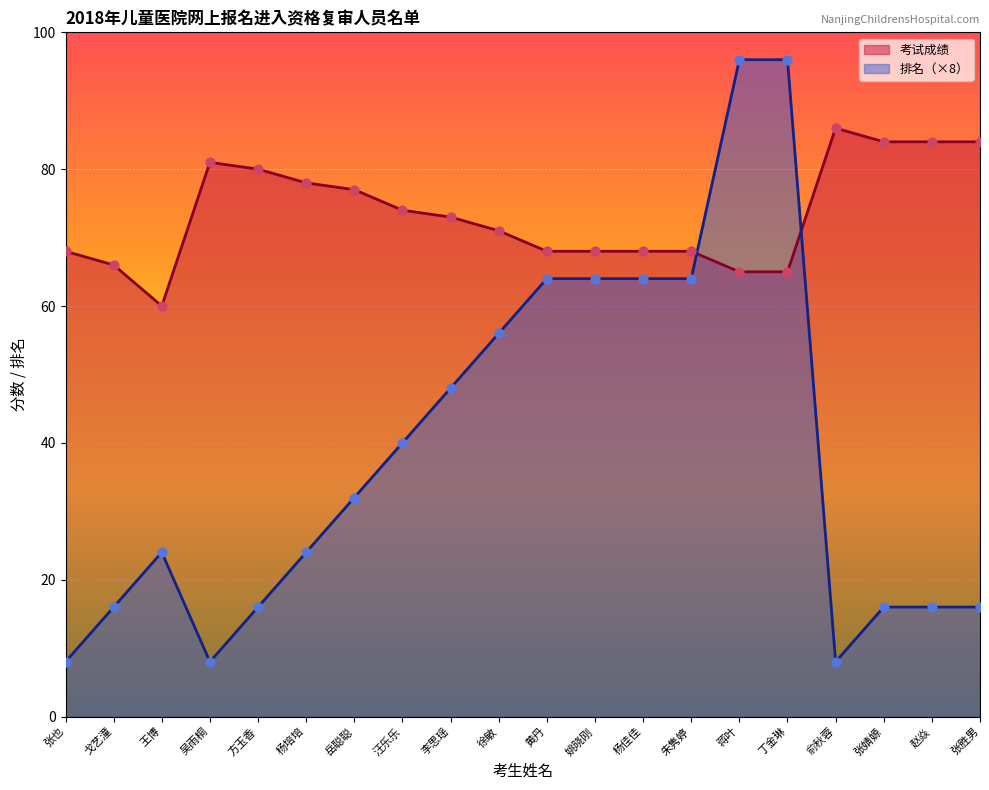

Which series reaches the maximum Y coordinate?

排名